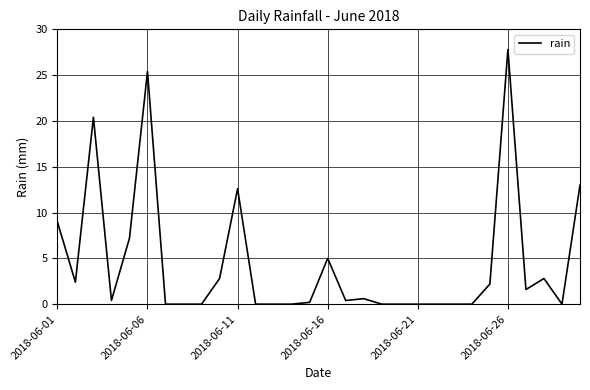

What is the maximum value shown in the chart?

27.8